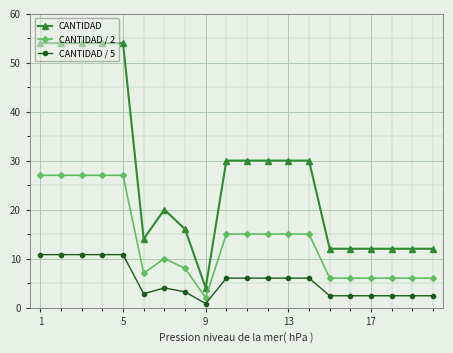

How many lines are shown in the chart?

3